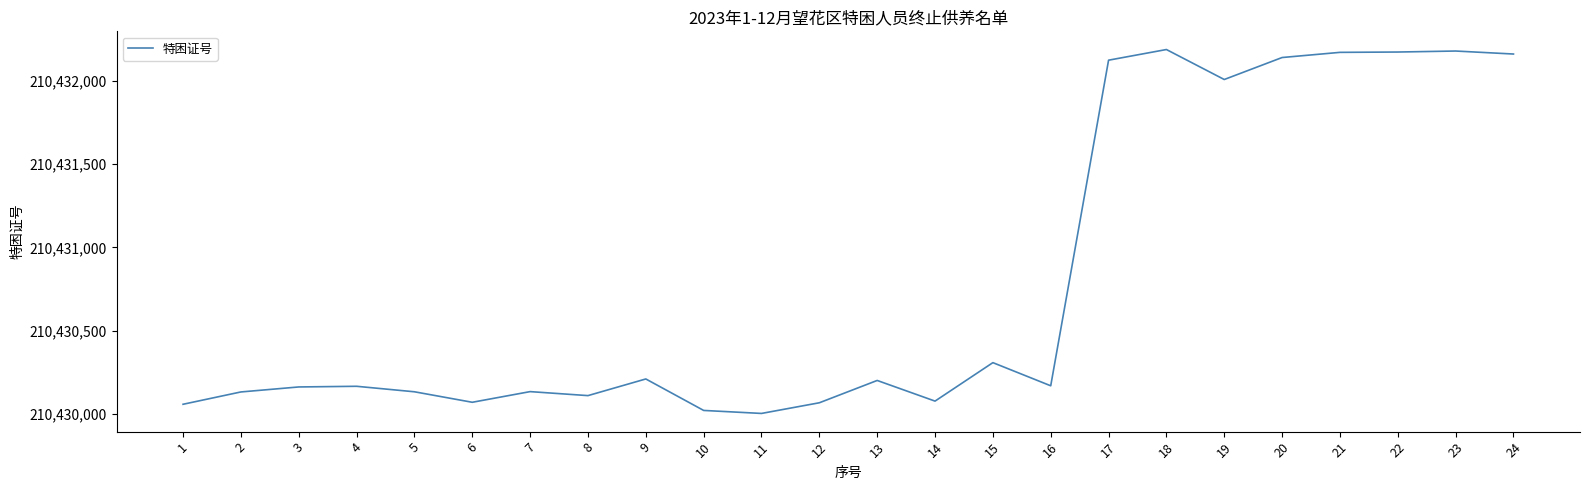

What is the change in value from 7 to 12?

-67